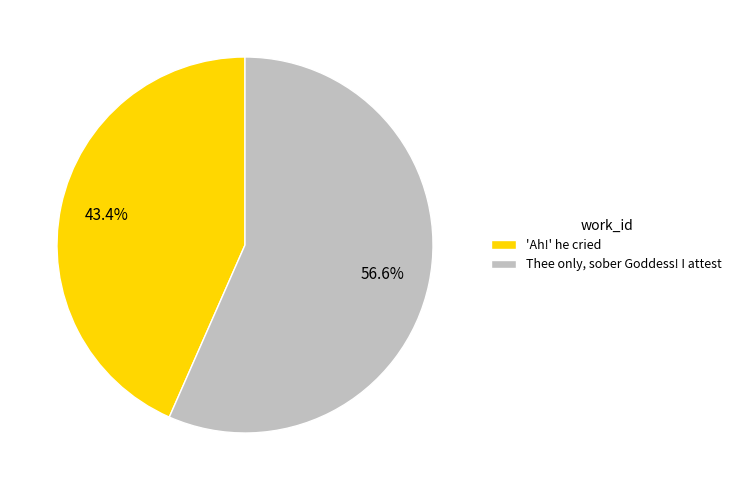

What percentage is the 'Ah!' he cried slice, to the nearest percent?

43%